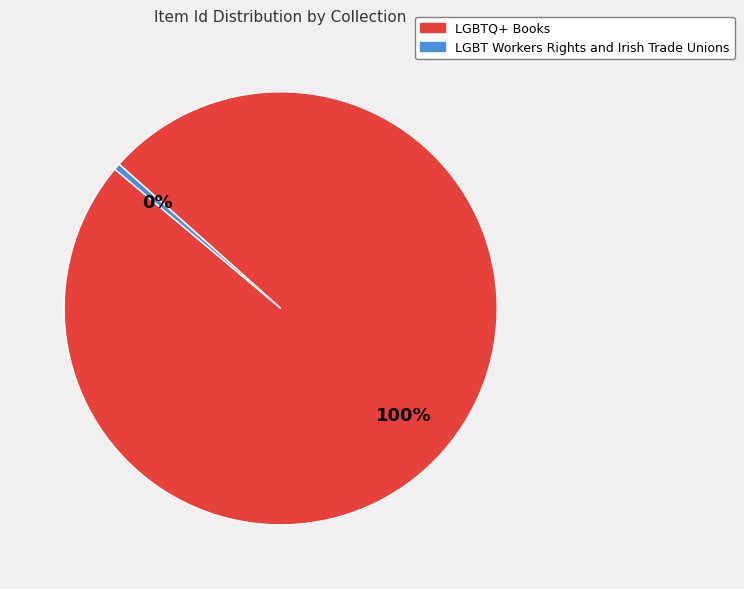

To the nearest percent, what is the combined percentage of LGBTQ+ Books and LGBT Workers Rights and Irish Trade Unions?

100%